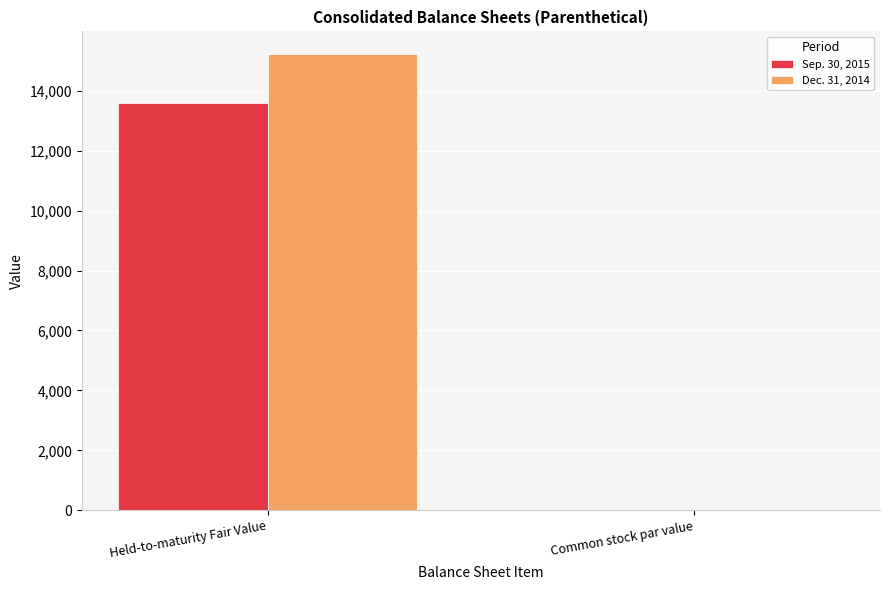

Does the chart contain stacked bars?

No